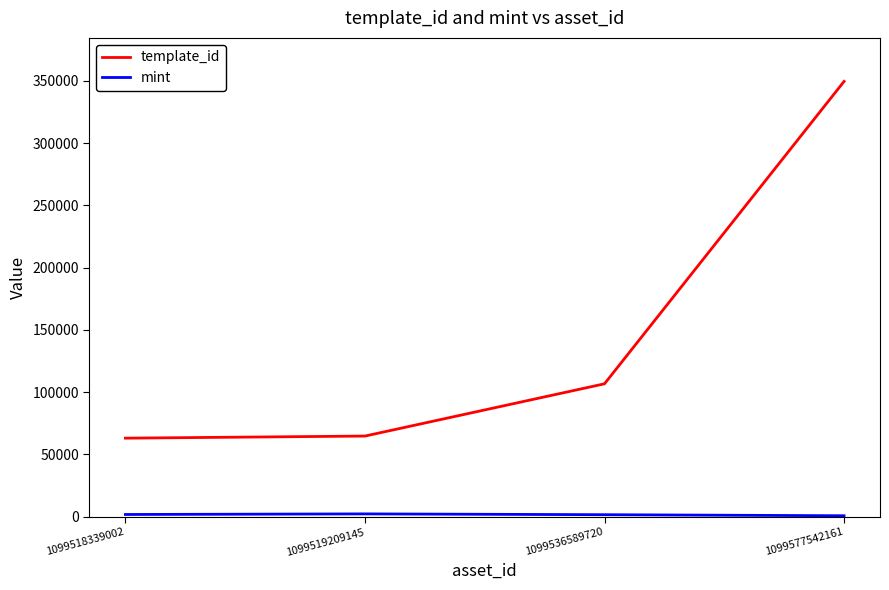

At which category is the sum across all series the highest?

1099577542161